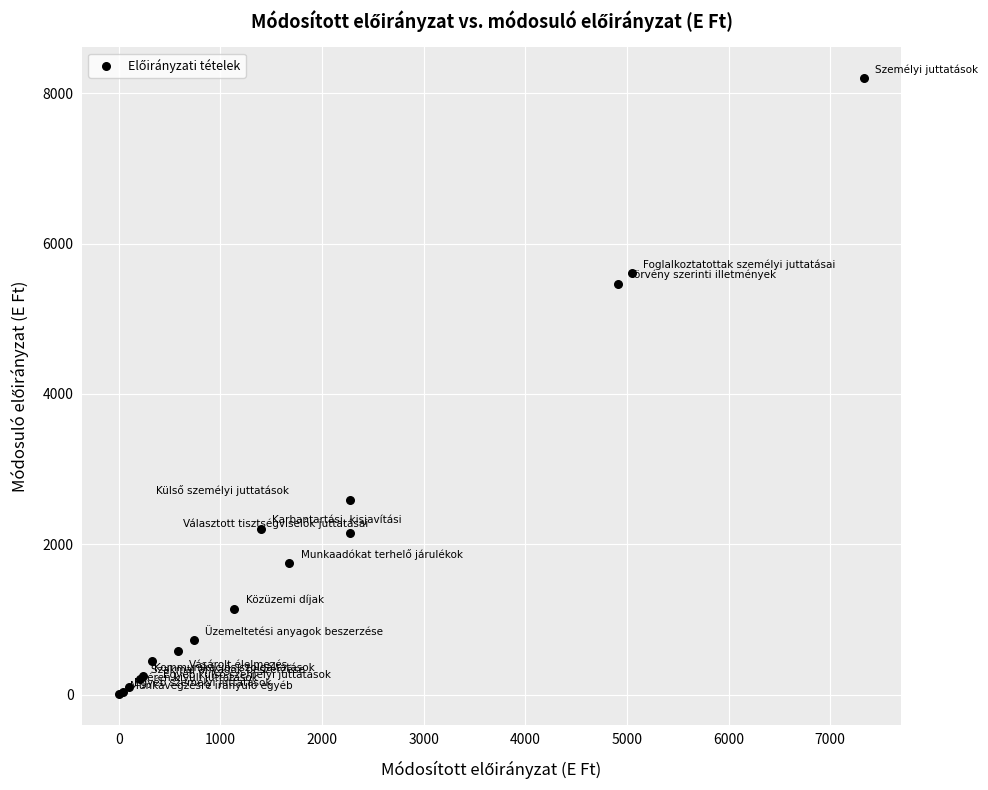

What Y value in the scatter plot is closest to 4102?

5466